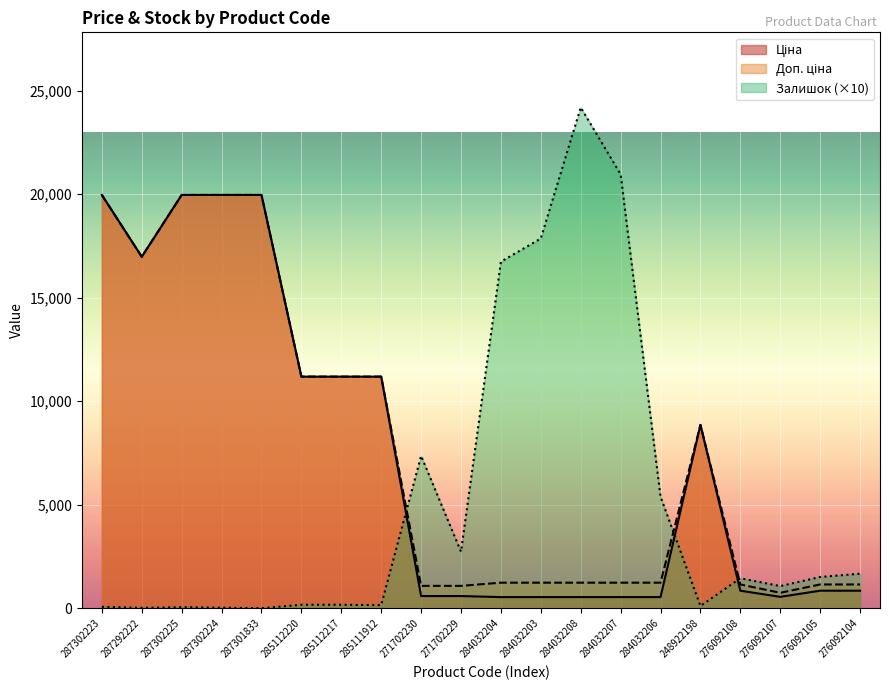

In Залишок, how many points are higher than both neighbors (excluding endpoints)?

4